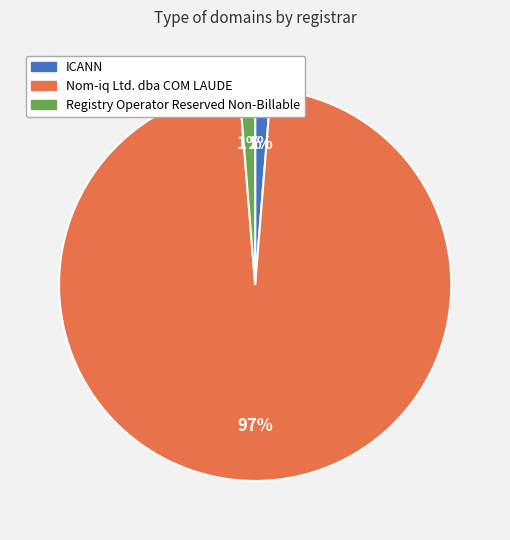

What percentage is the Registry Operator Reserved Non-Billable slice, to the nearest percent?

1%